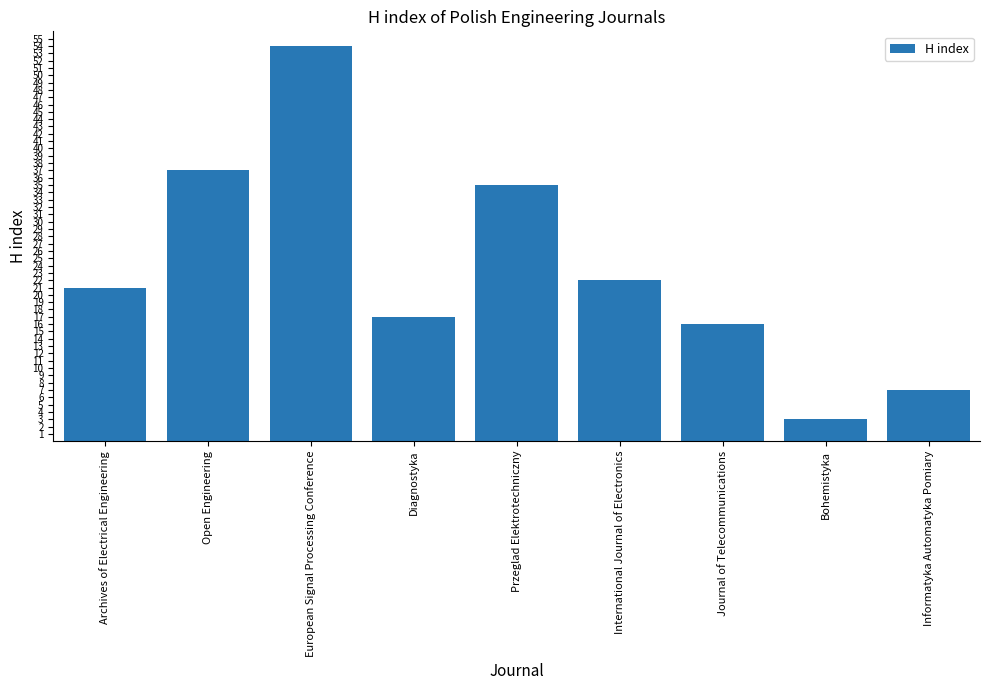

What is the value of the 1st bar from the left?

21